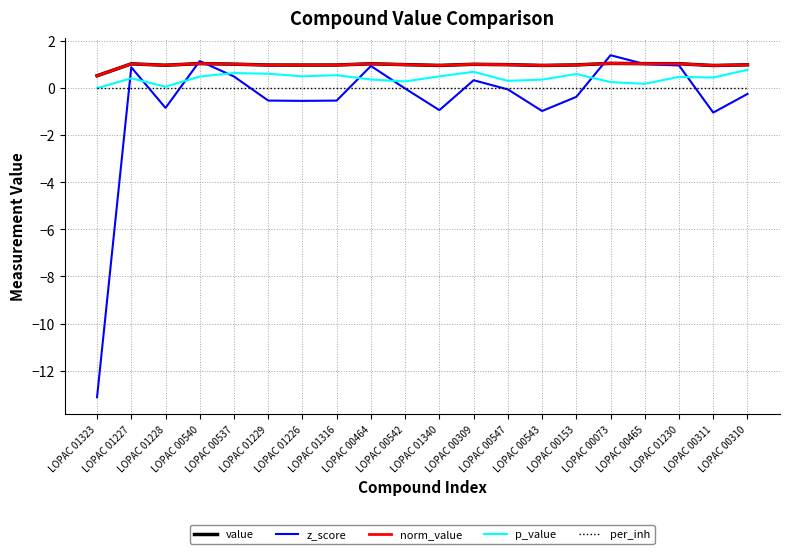

How many lines are shown in the chart?

5